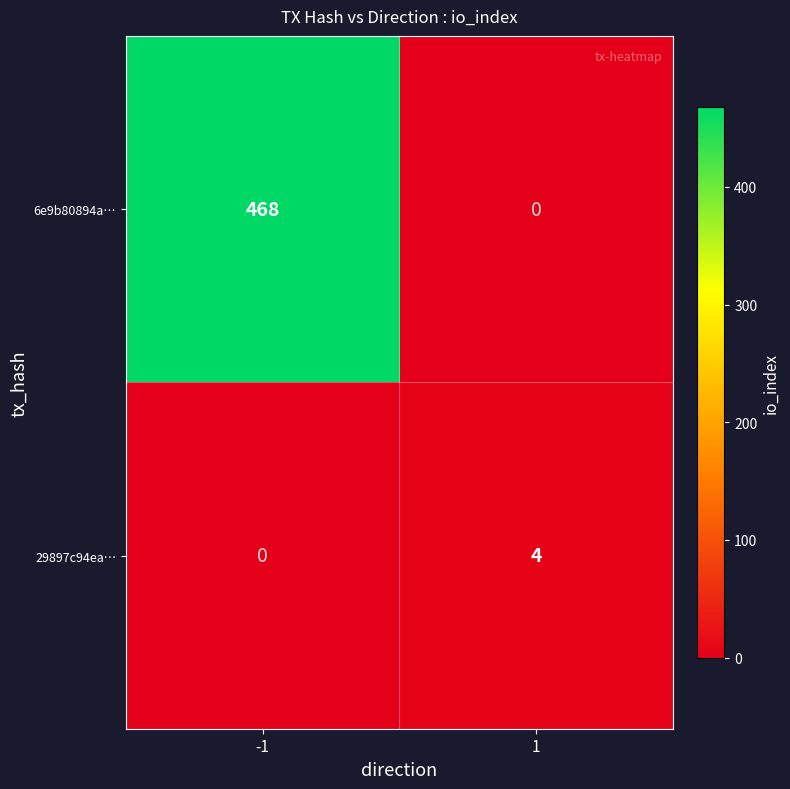

At how many categories does at least one series exceed 186?

1